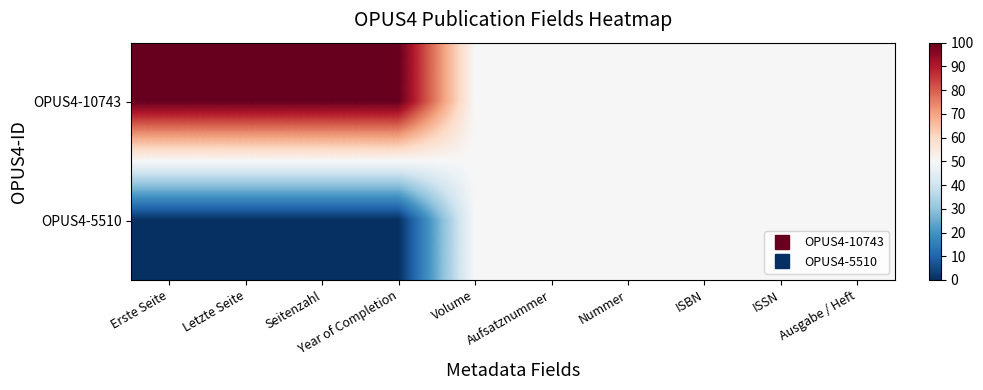

How many data points does each series have?

10